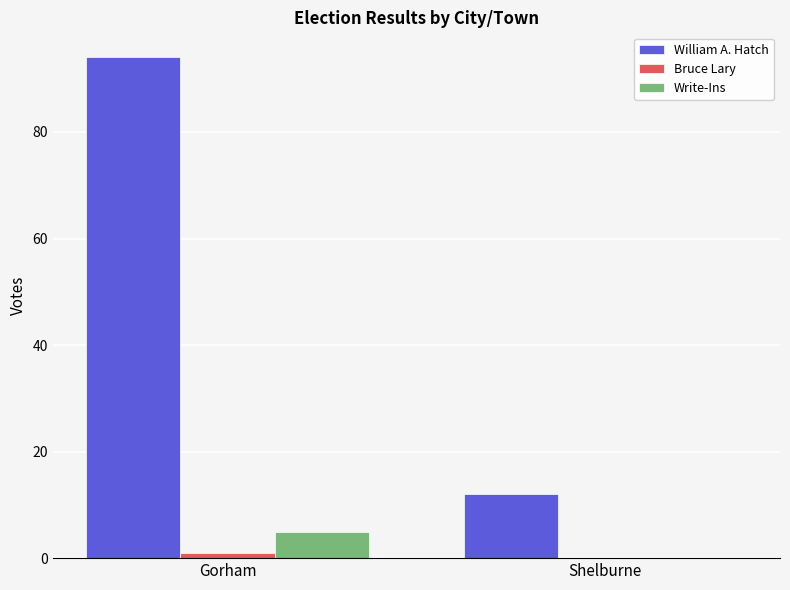

Reading left to right, transcribe all the data shown in this chart.

William A. Hatch: Gorham=94	Shelburne=12
Bruce Lary: Gorham=1	Shelburne=0
Write-Ins: Gorham=5	Shelburne=0